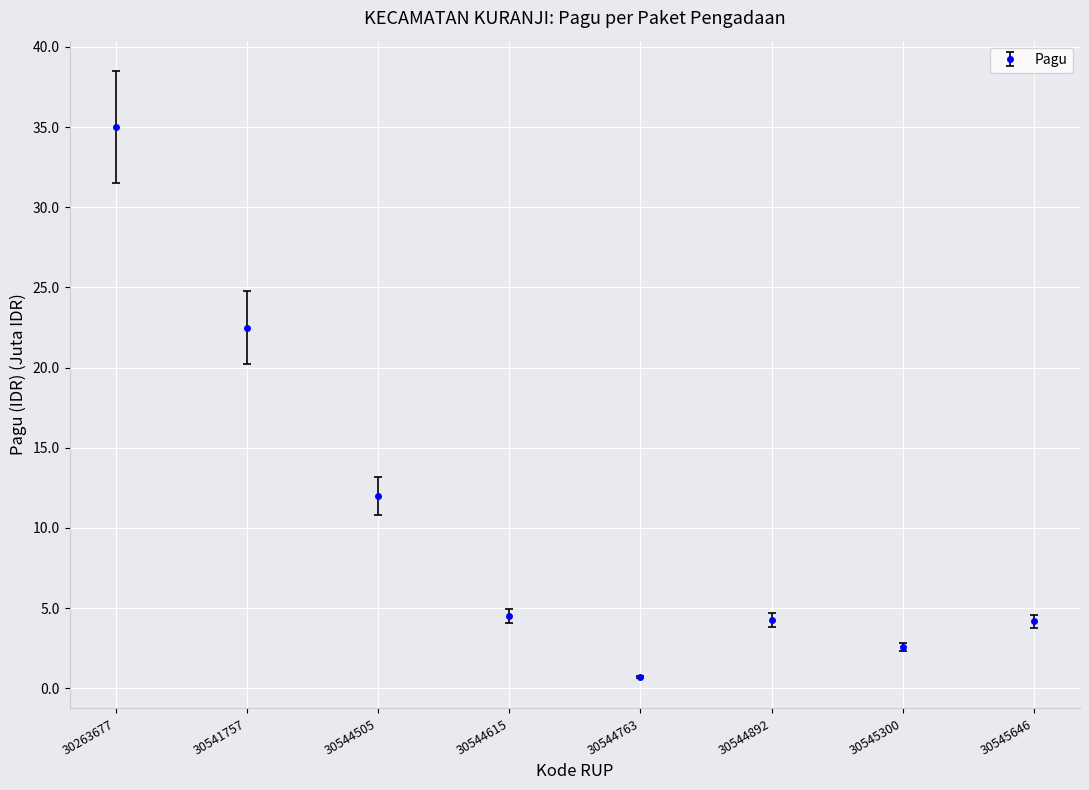

Read the value at 30544505.

12.0